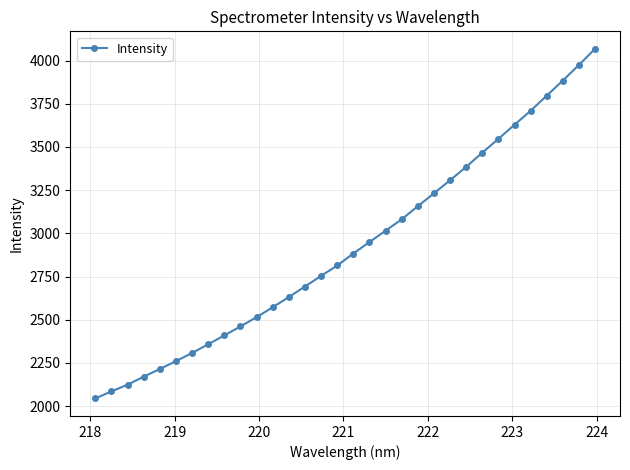

How many series are shown in this chart?

1